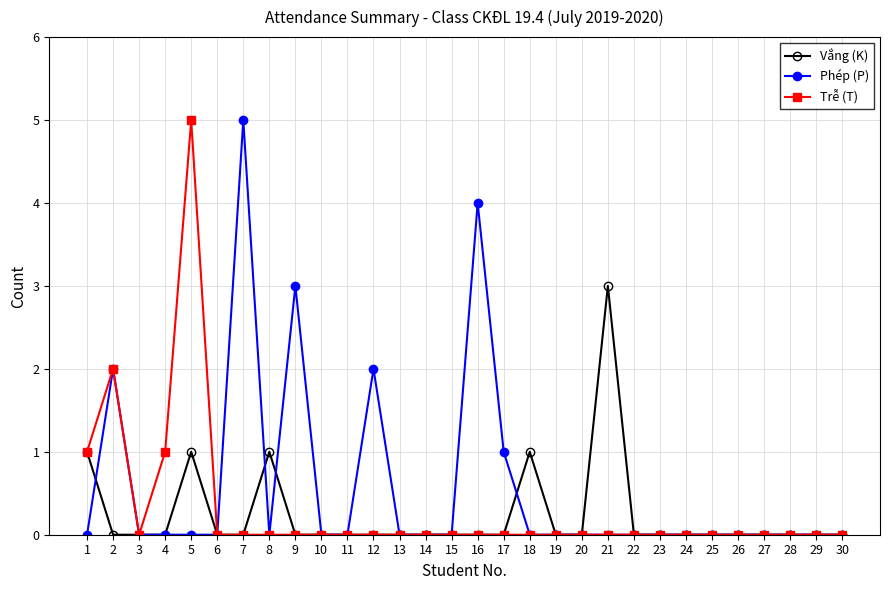

What are all the series names shown in the legend?

Vắng (K), Phép (P), Trễ (T)